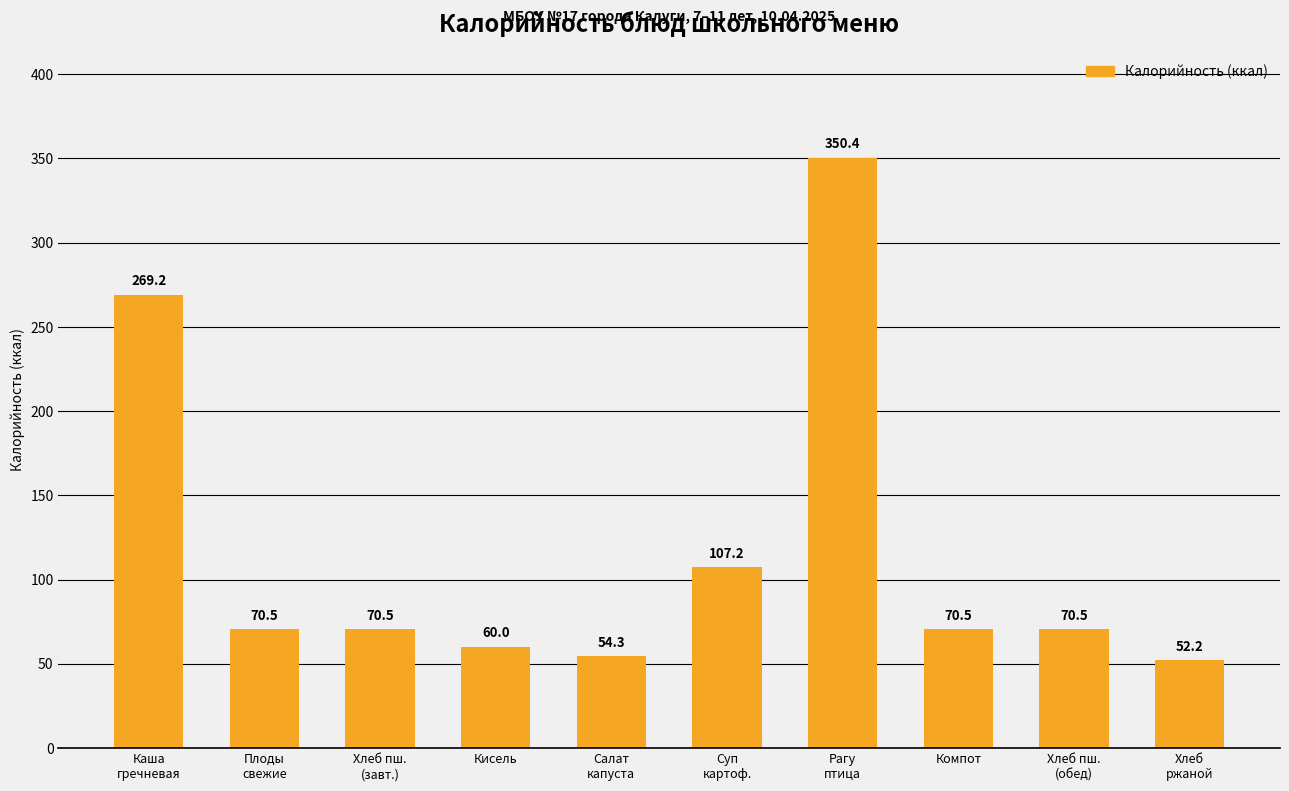

What is the label of the 6th bar from the left?

Суп
картоф.